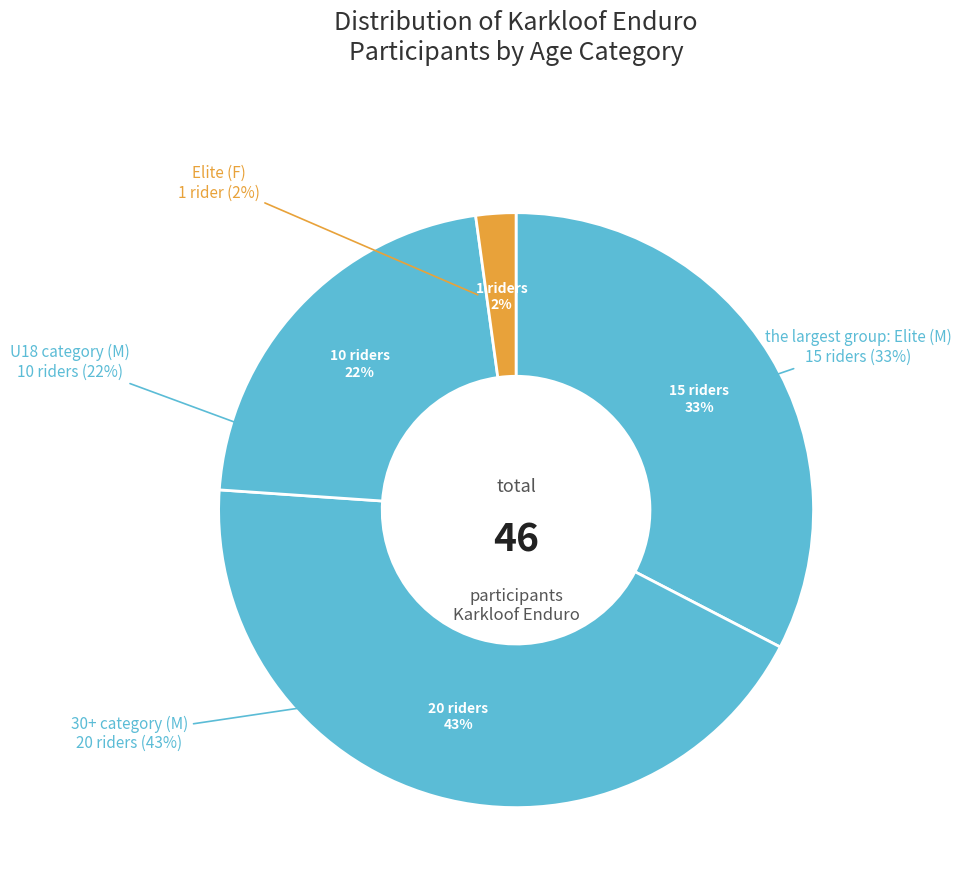

To the nearest percent, what percentage of the pie is Elite?

33%